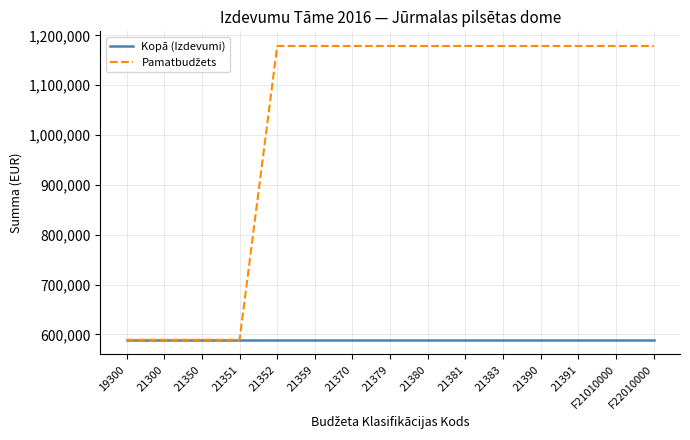

What is the total value across all series at 21351?

1178568